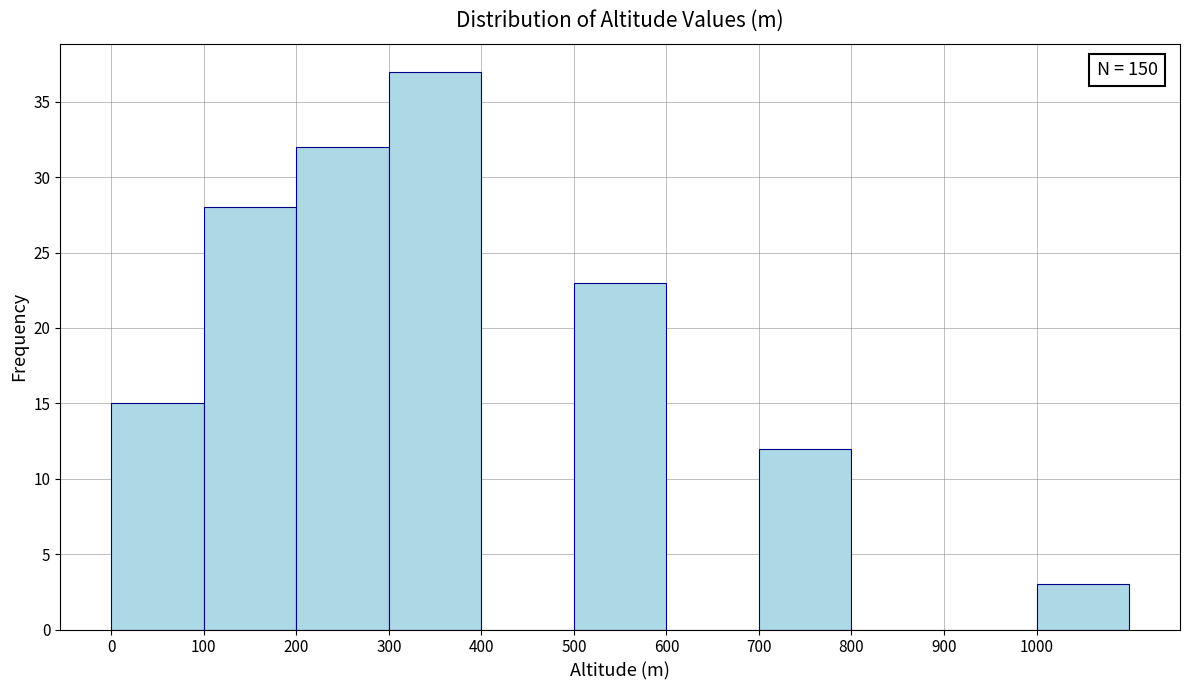

Which range on the x-axis has the tallest bar?

300 to 400